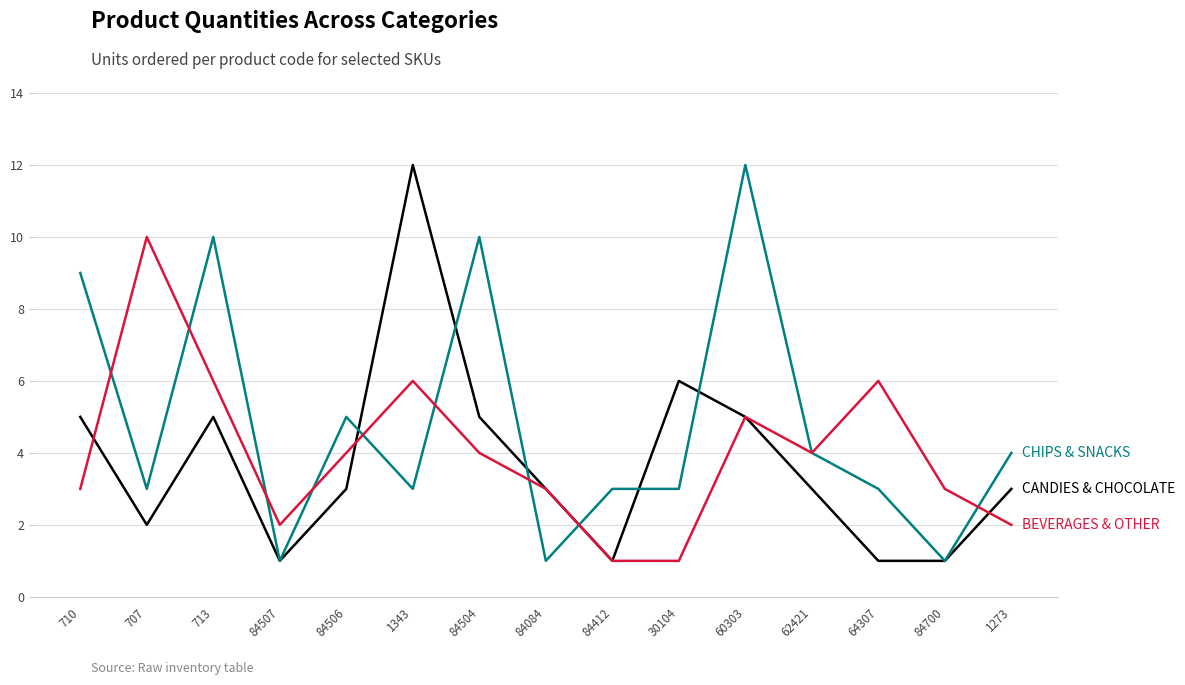

What position from the right is 84412?

7